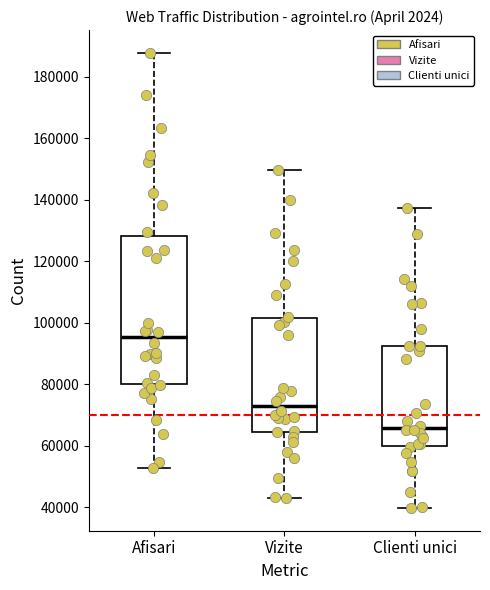

Which box is the tallest, from its lower edge to its upper edge?

Afisari